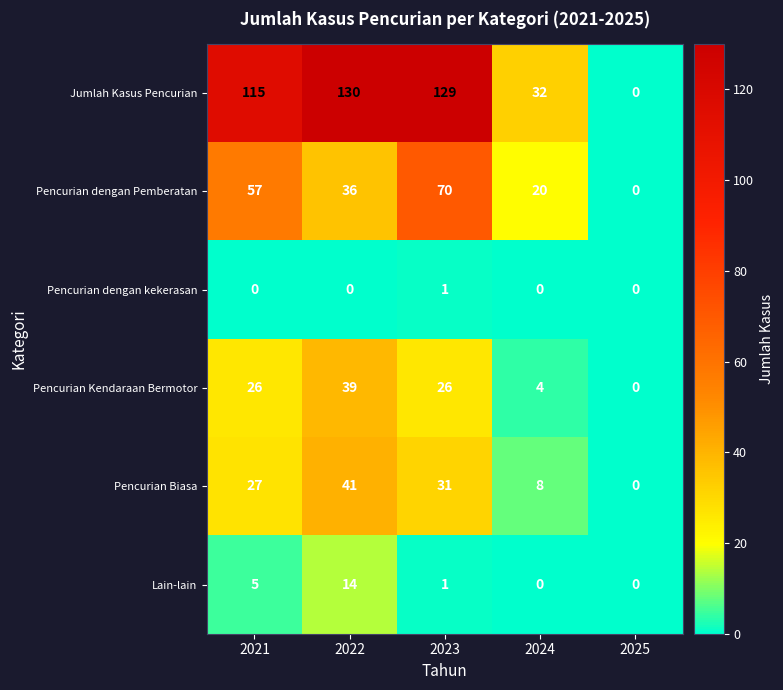

How many categories are shown in the chart?

5